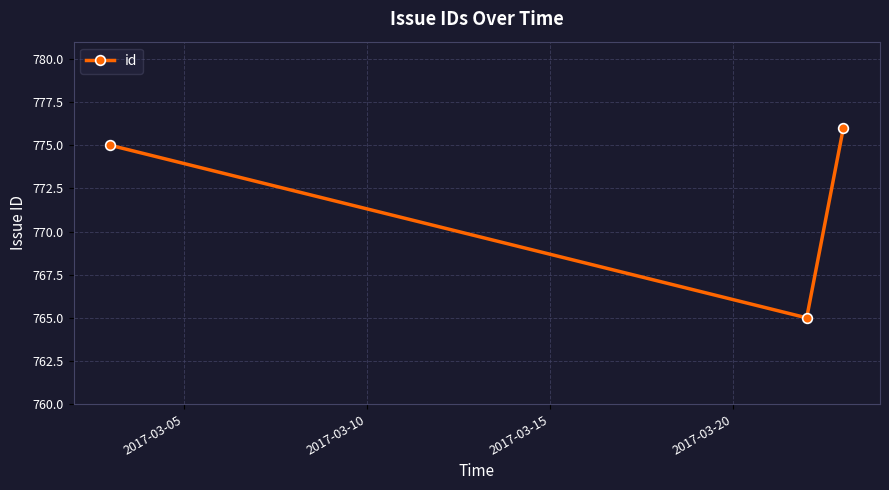

What is the value of the 2nd point from the left?

765